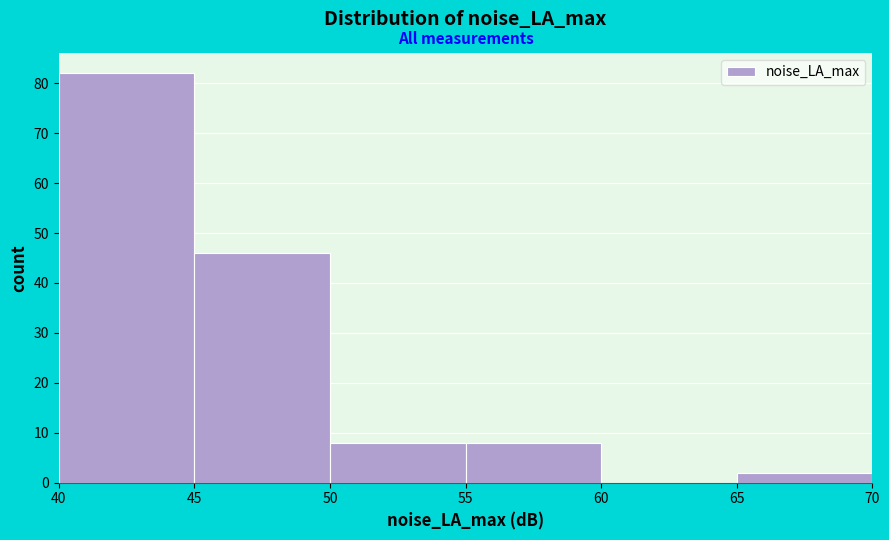

What is the height of the bar covering 50 to 55 on the x-axis? The values are not printed on the chart, so give them approximately, as read against the axis.

8